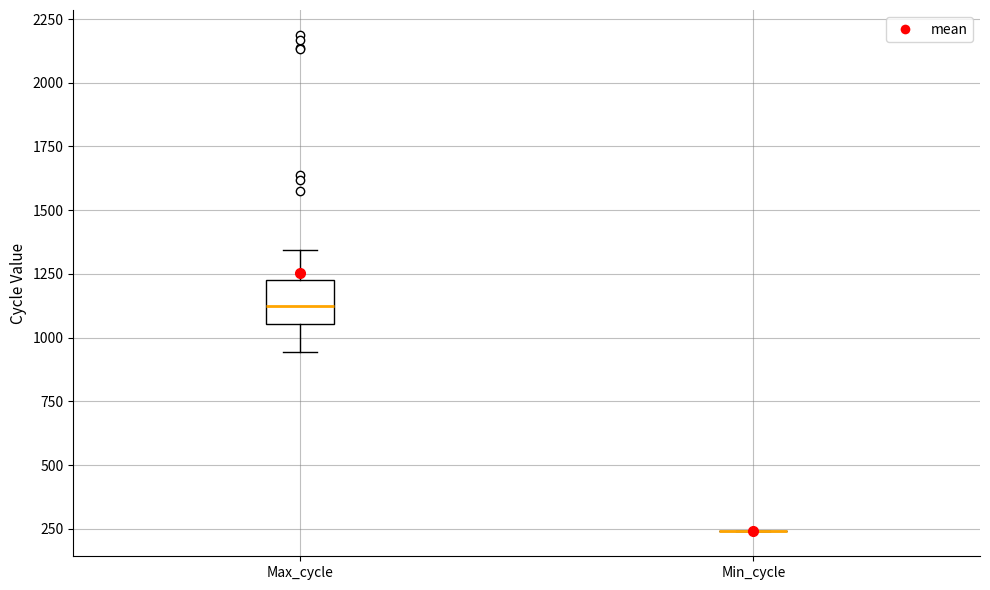

Which box is the tallest, from its lower edge to its upper edge?

Max_cycle